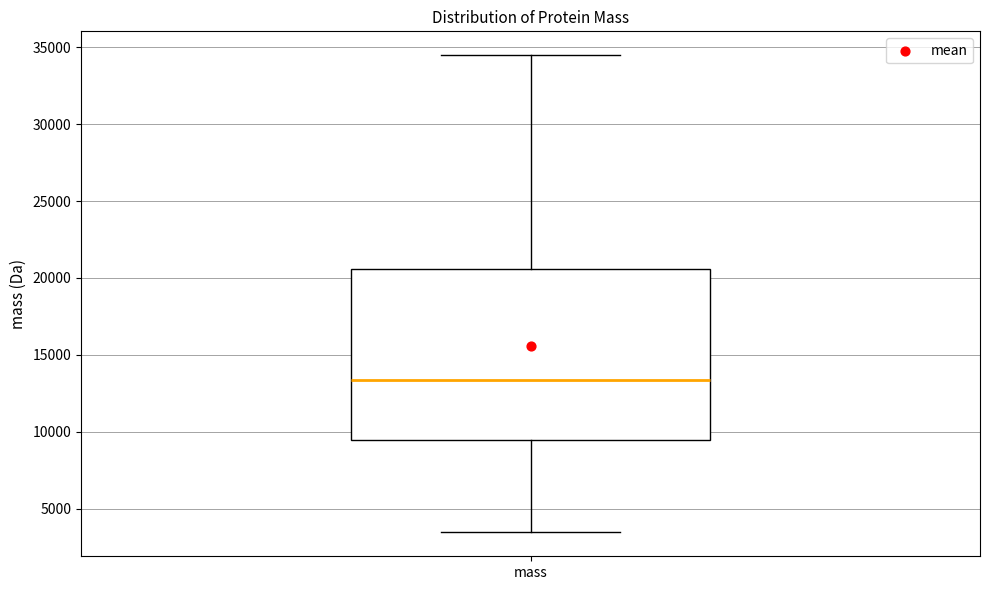

Where does the upper whisker of the box for mass end on the y-axis? The values are not printed on the chart, so give them approximately, as read against the axis.

34500